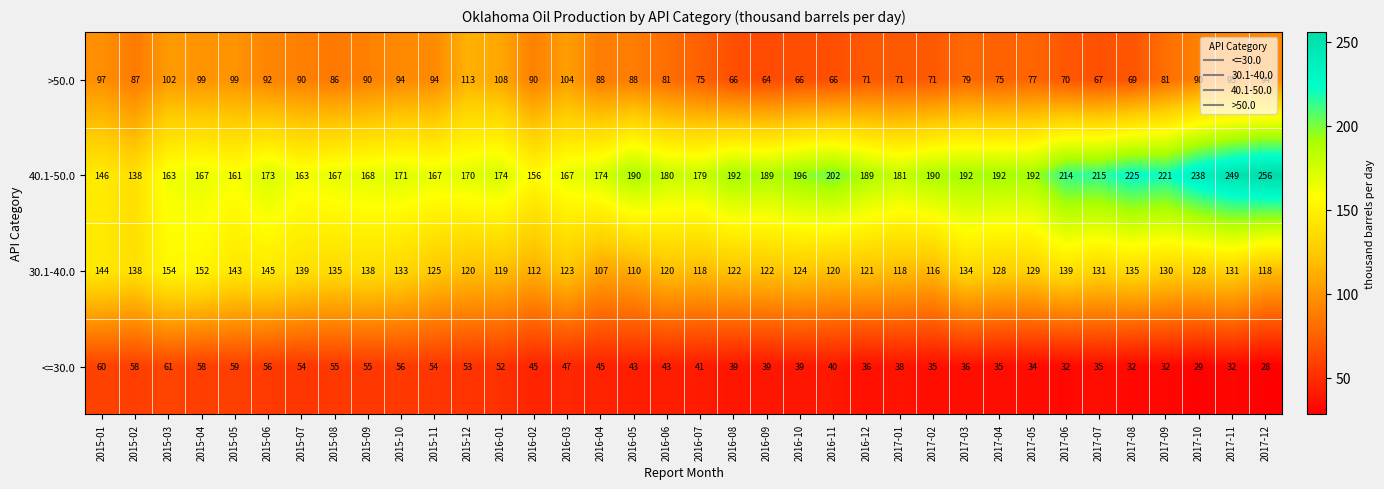

What is the difference between the second highest and minimum values in the 40.1-50.0 series?

111